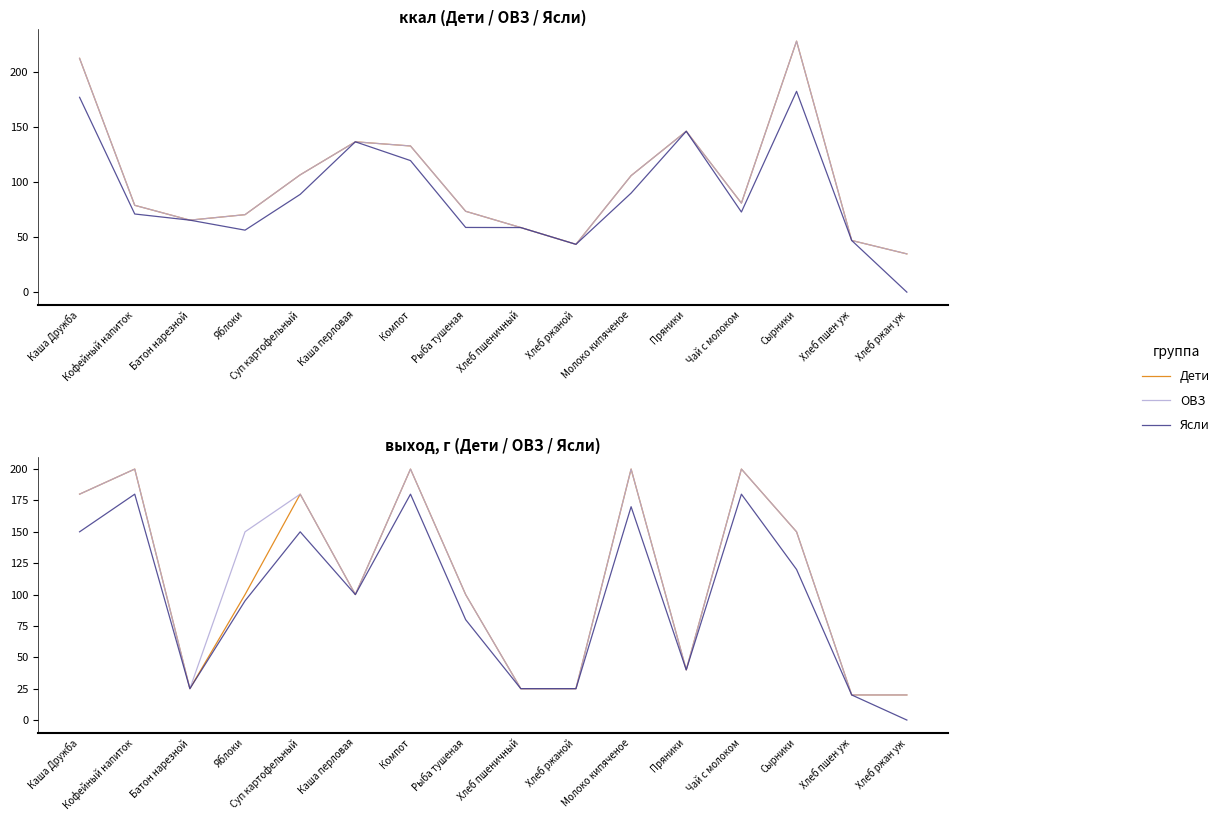

Which category has the lowest value in the ОВЗ series?

Хлеб пшен уж